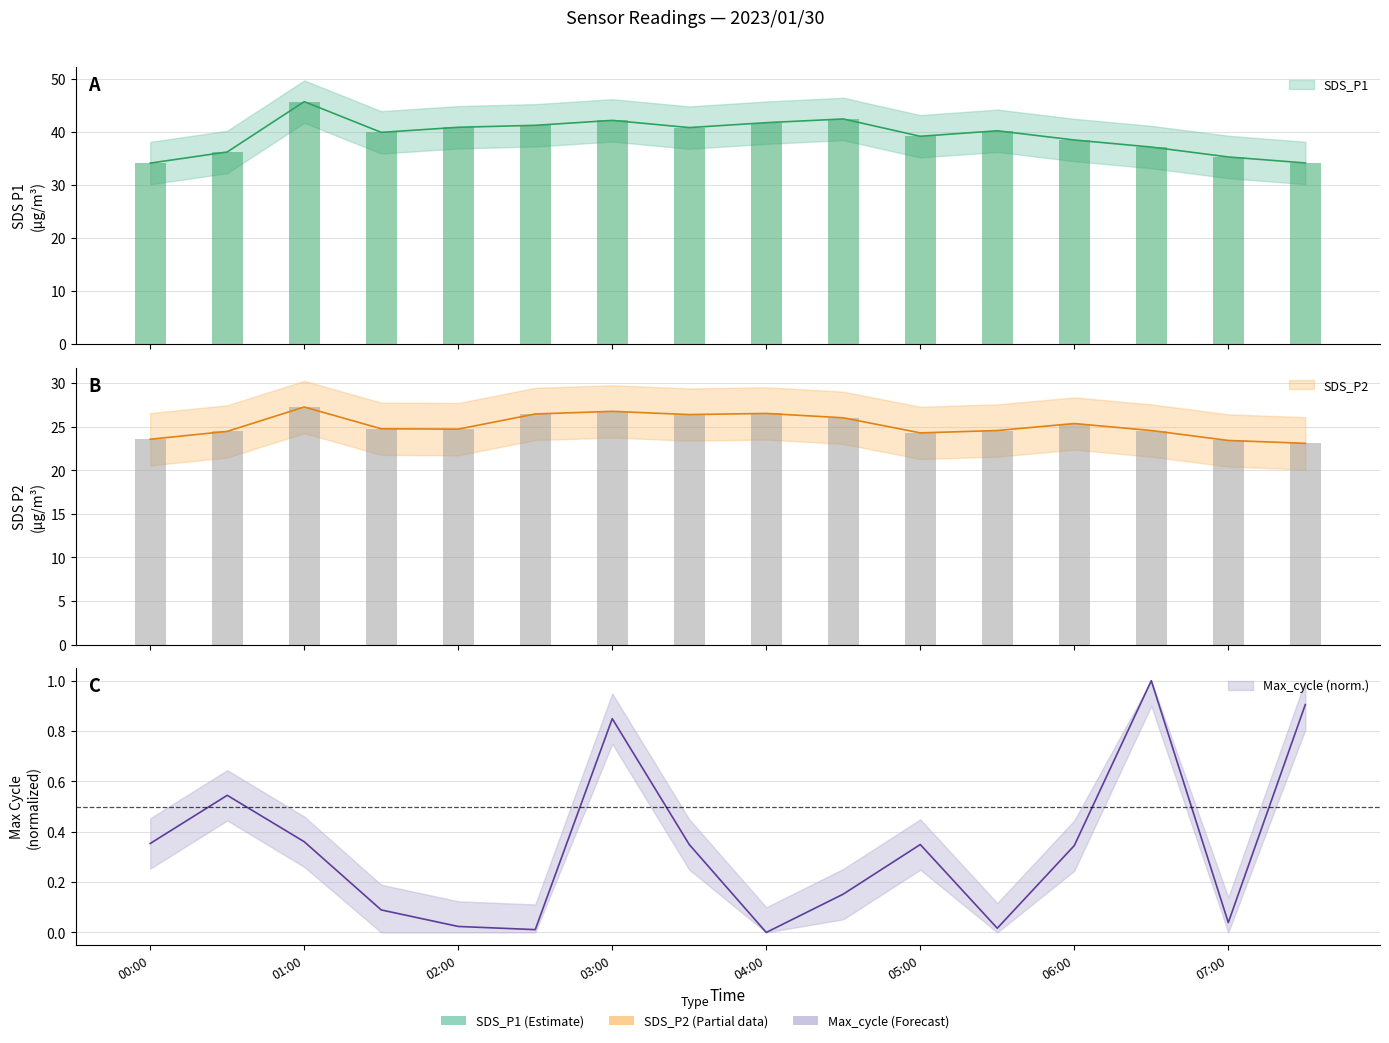

What is the sum of the SDS_P2 values at 2023/01/30 02:30 and 2023/01/30 06:30?

51.0